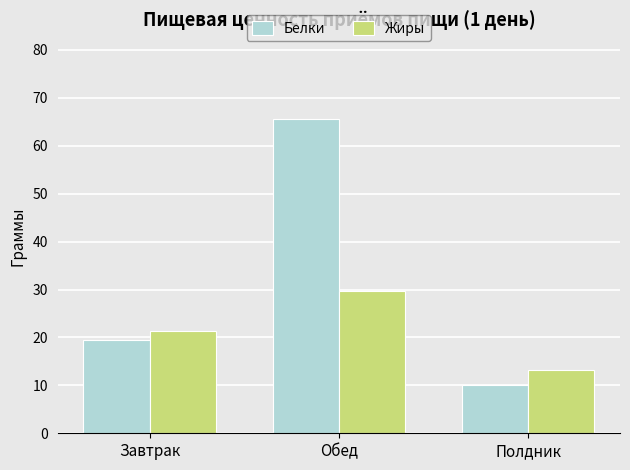

What is the highest value of the Белки series?

65.7